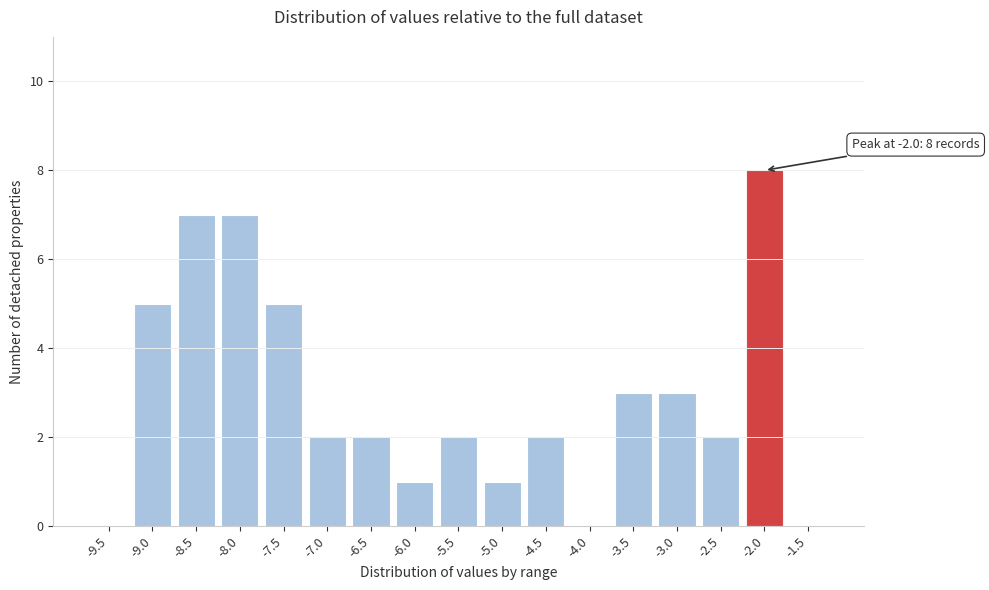

Reading left to right, what are all the values shown in this chart?

-9.5=0	-9.0=5	-8.5=7	-8.0=7	-7.5=5	-7.0=2	-6.5=2	-6.0=1	-5.5=2	-5.0=1	-4.5=2	-4.0=0	-3.5=3	-3.0=3	-2.5=2	-2.0=8	-1.5=0